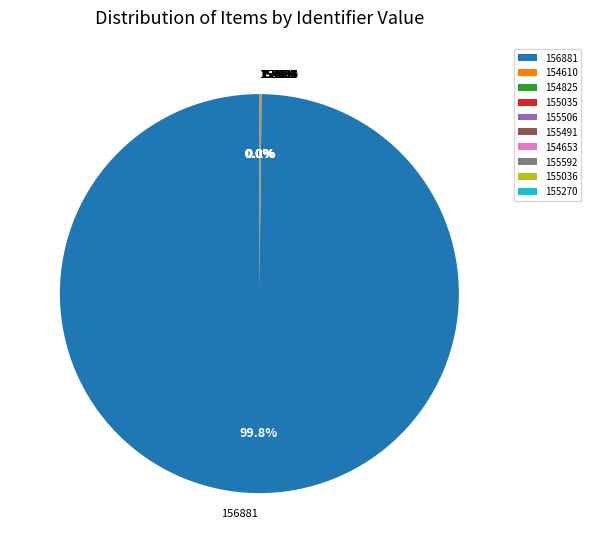

Does any single category account for the majority?

Yes